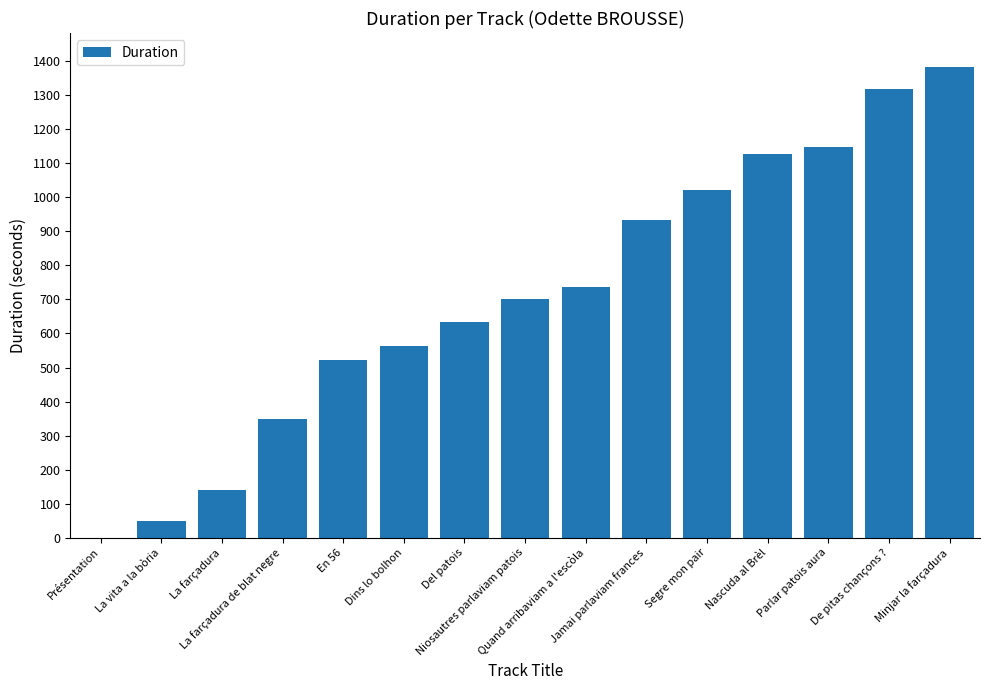

What is the greatest value displayed?

1383